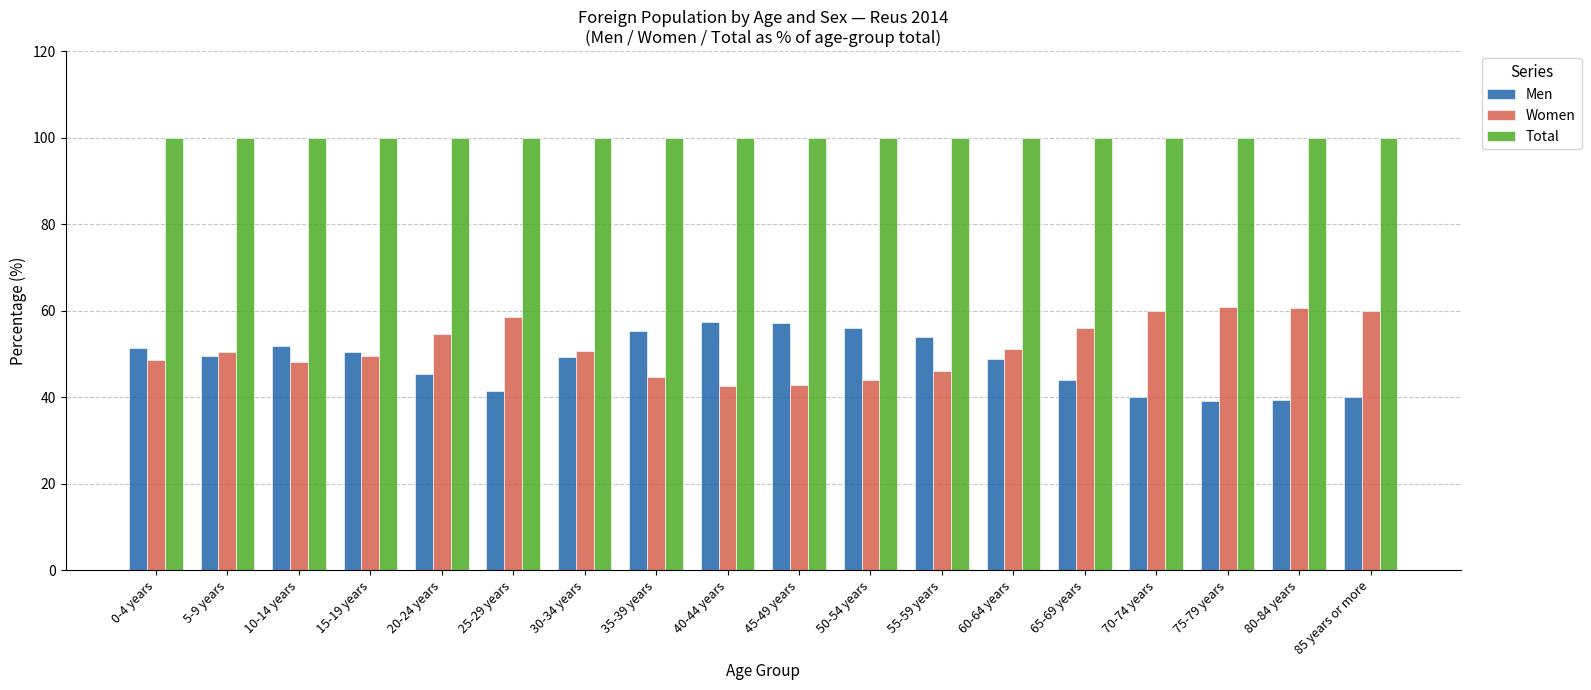

Which series has the largest total across all categories?

Total